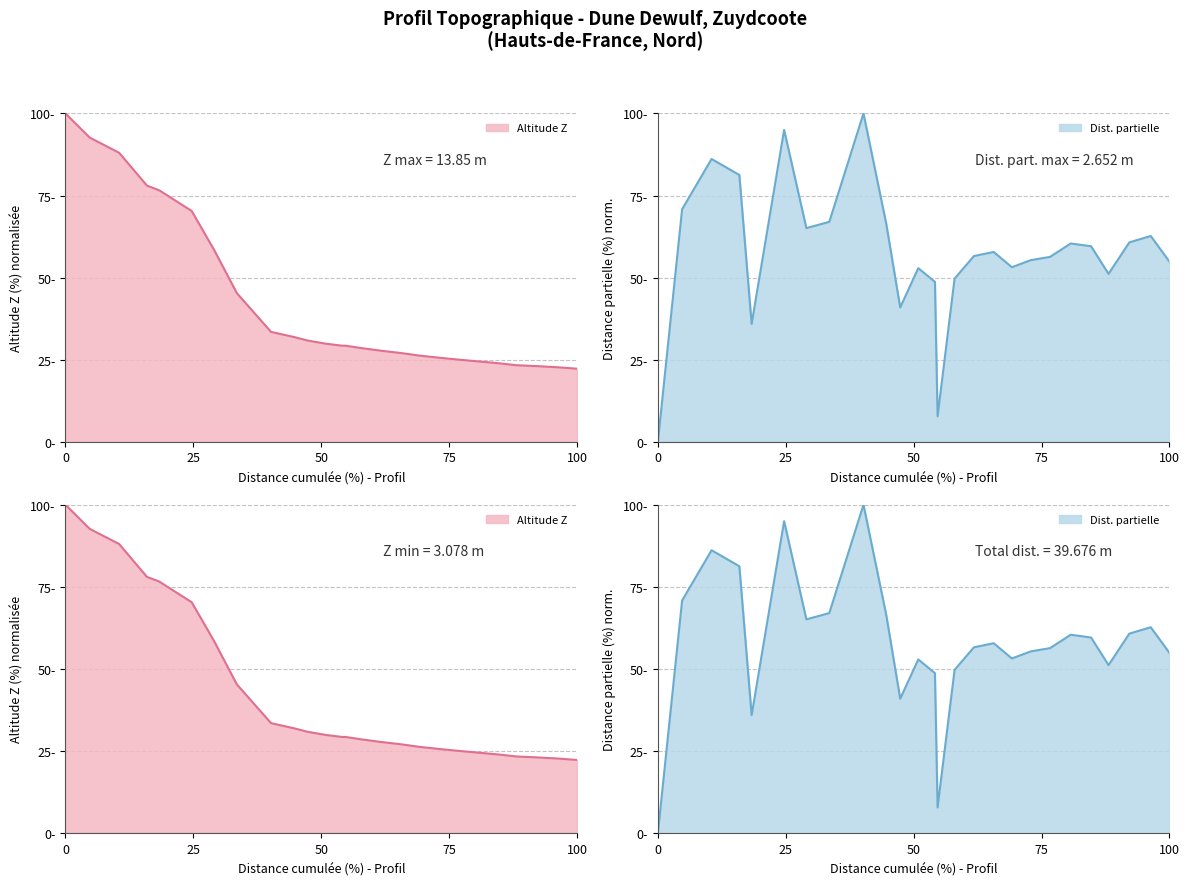

What is the ratio of the value at 75 to the value at 50?

0.9